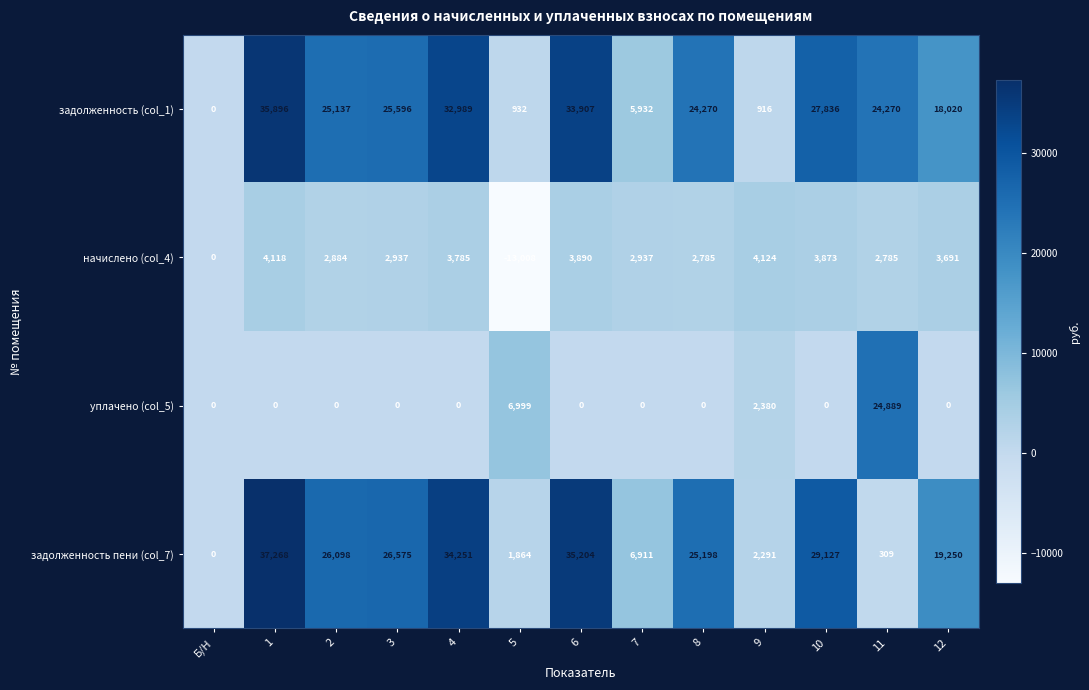

Rank the series by their maximum value, from highest to lowest.

задолженность пени (col_7), задолженность (col_1), уплачено (col_5), начислено (col_4)